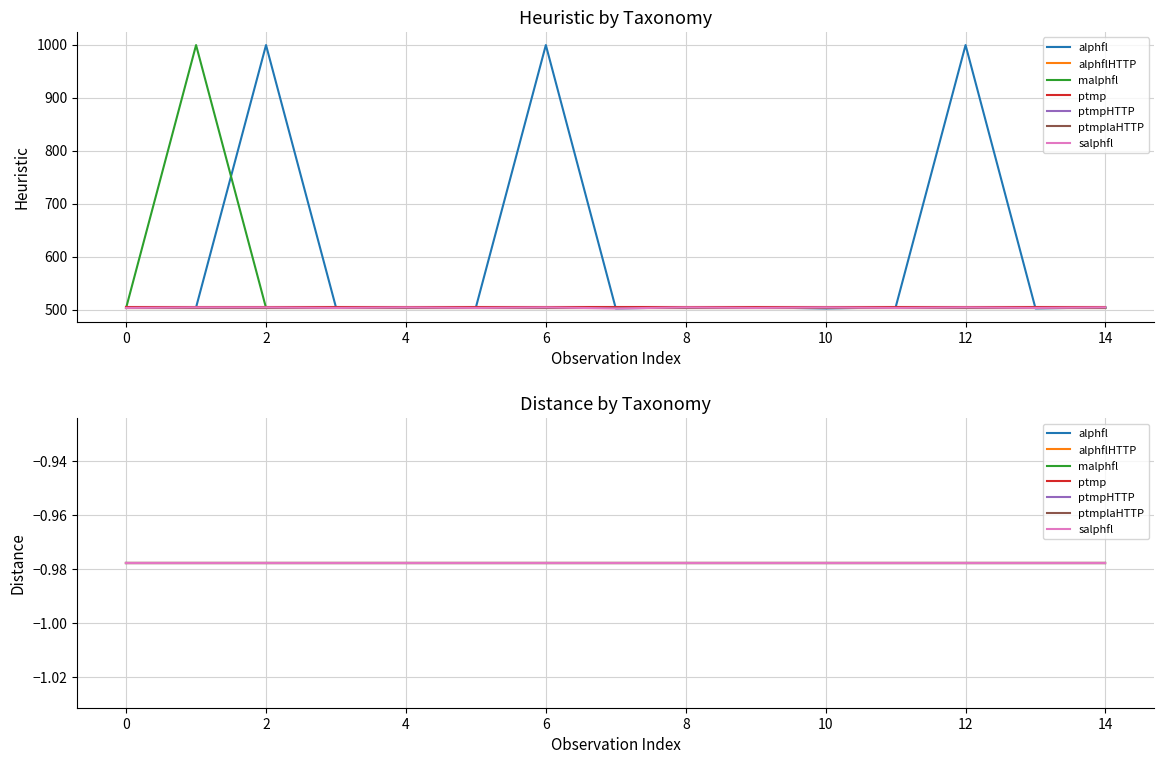

What is the minimum value shown in the chart?

-1.0